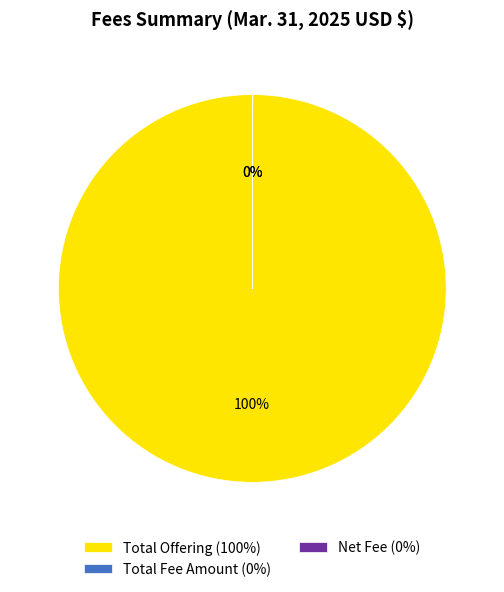

To the nearest percent, what percentage of the pie is Total Offering (100%)?

100%